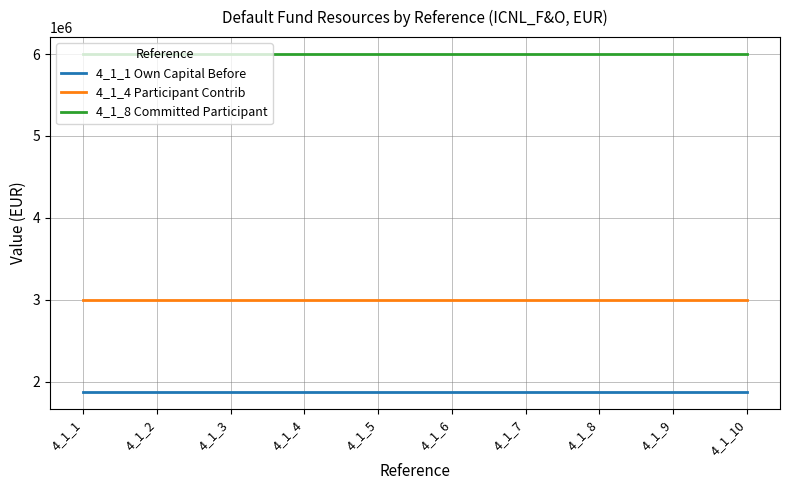

What is the sum of all 4_1_8 Committed Participant values?

60000000